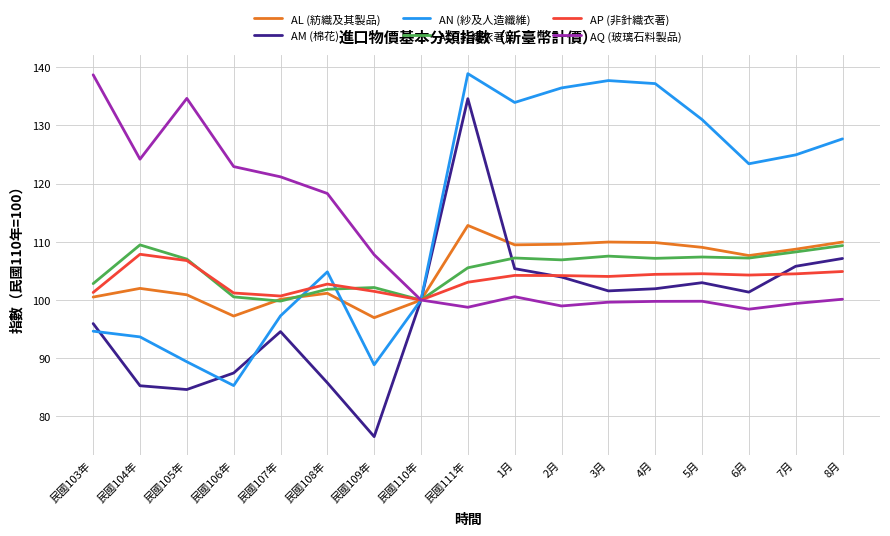

What position from the right is 民國111年?

9